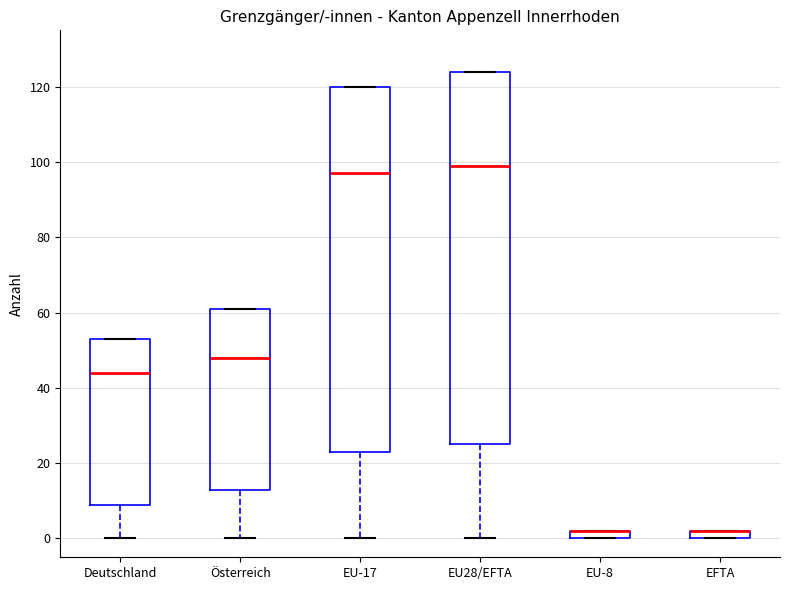

Where is the lower edge of the box for Österreich on the y-axis? The values are not printed on the chart, so give them approximately, as read against the axis.

14